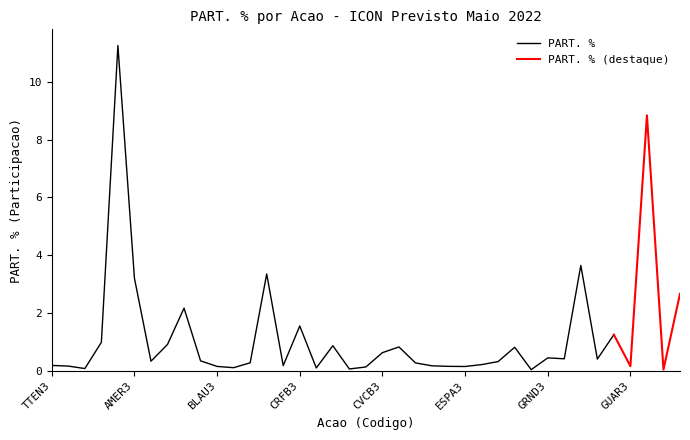

What is the average value?

1.2